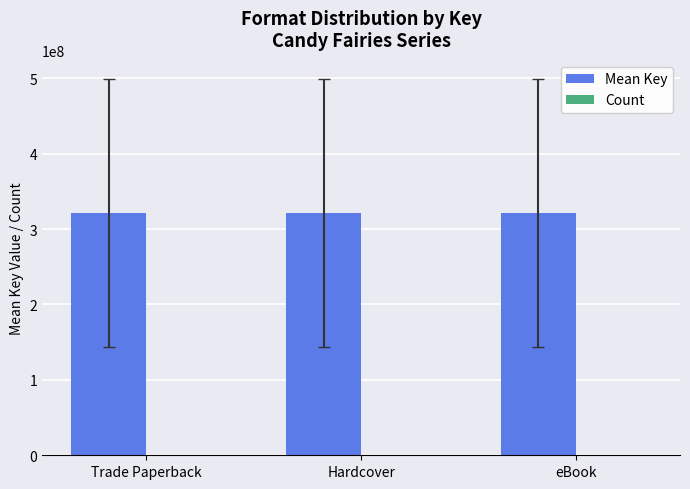

Which series has the largest total across all categories?

Mean Key